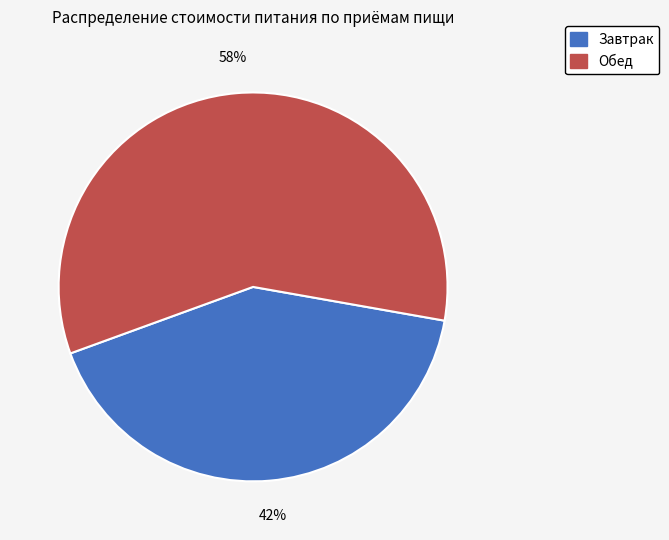

Which category accounts for the majority?

Обед